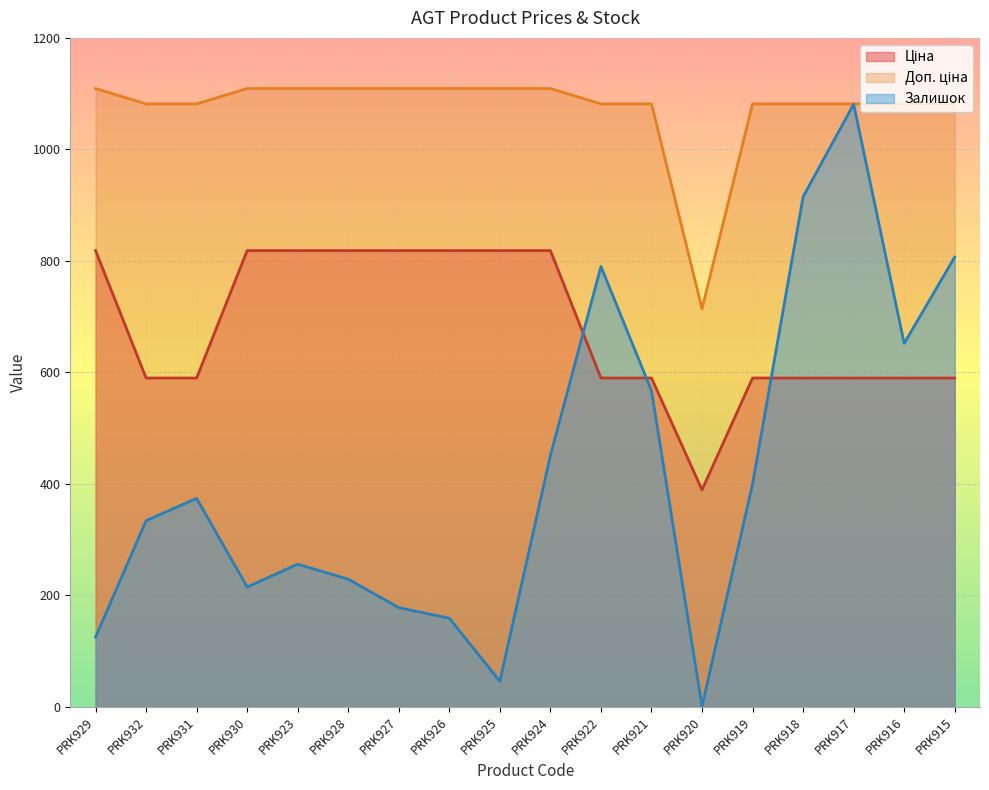

What is the minimum value for Залишок?

1.0